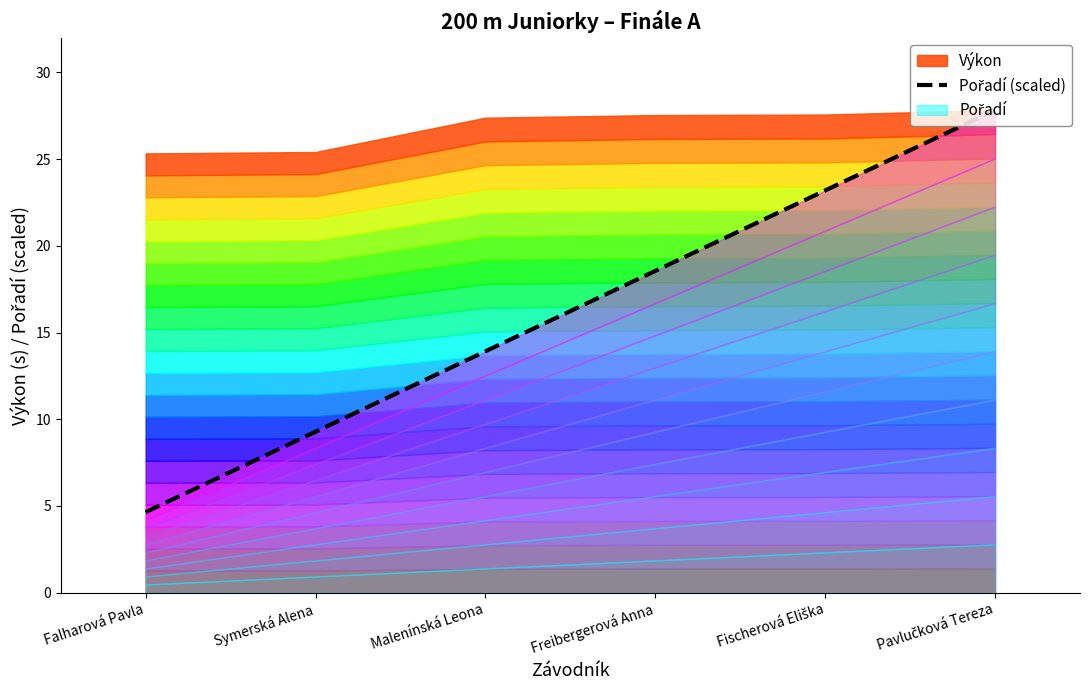

Is it true that the value at Falharová Pavla is 2.7?

False